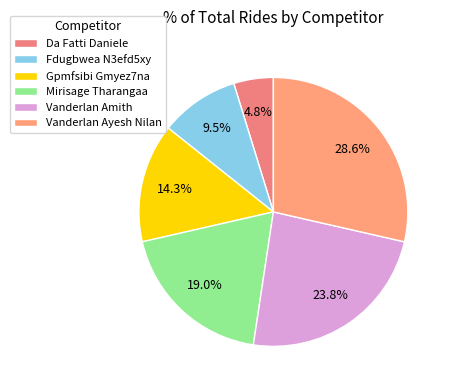

What percentage is the Vanderlan Amith slice, to the nearest percent?

24%